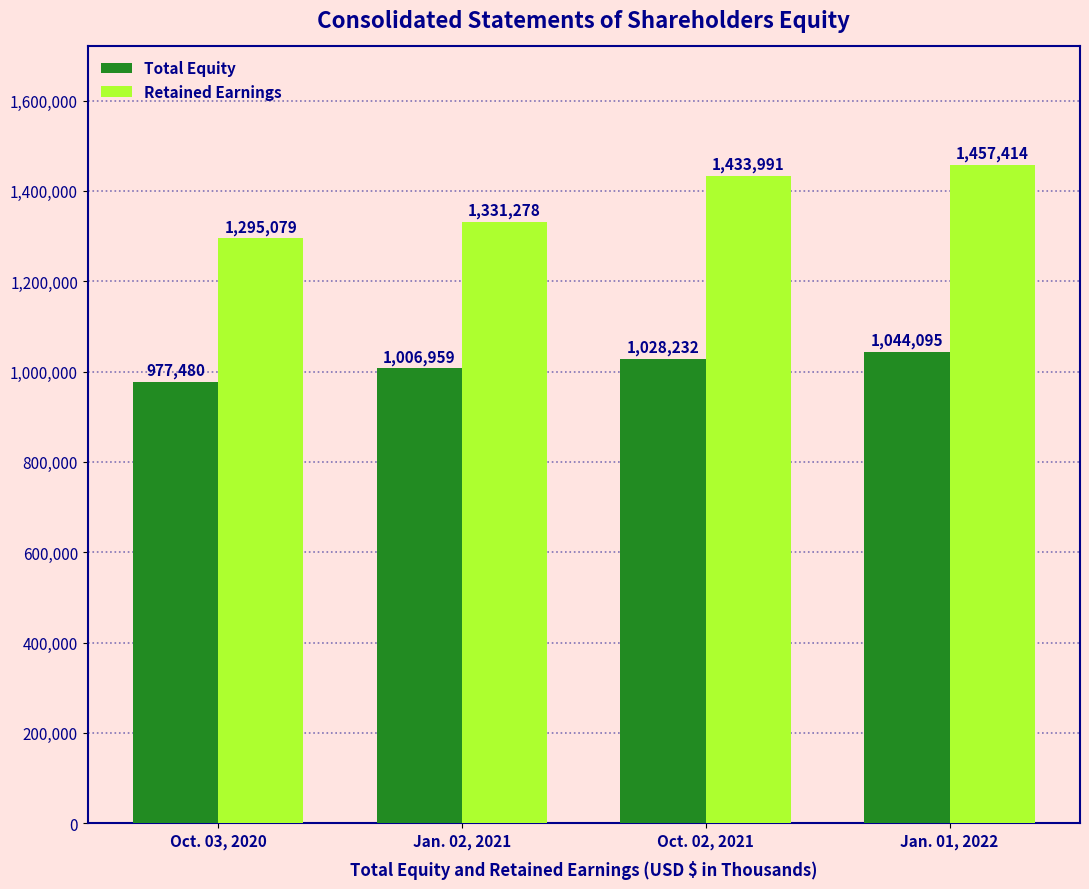

The Retained Earnings series shows 1433991 at Oct. 02, 2021. True or false?

True